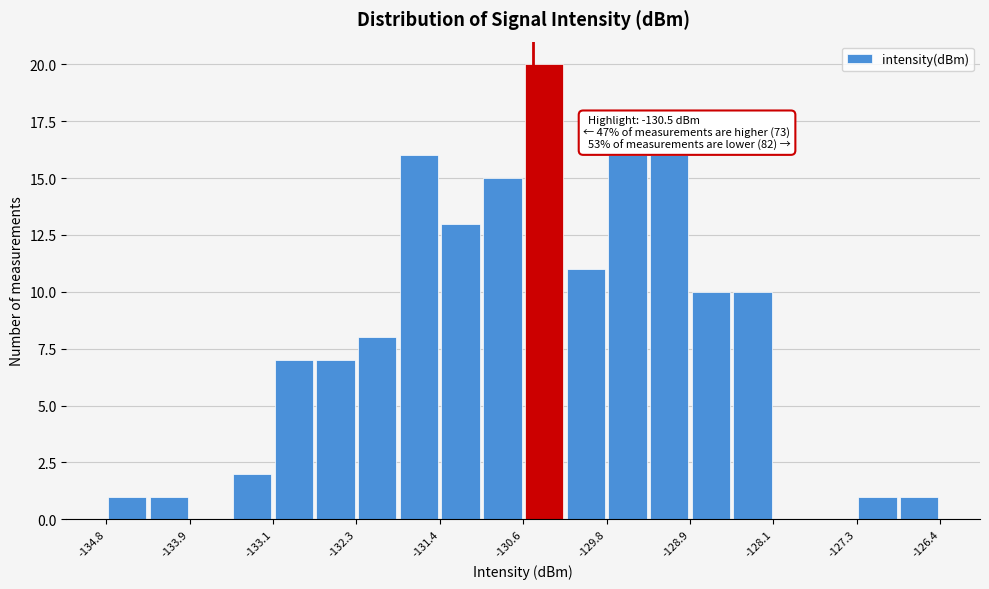

Over which range of the x-axis is the bar tallest?

-130.6 to -130.2